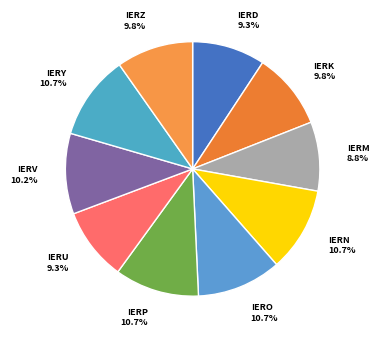

Is the sum of IERD and IERM greater than half?

No